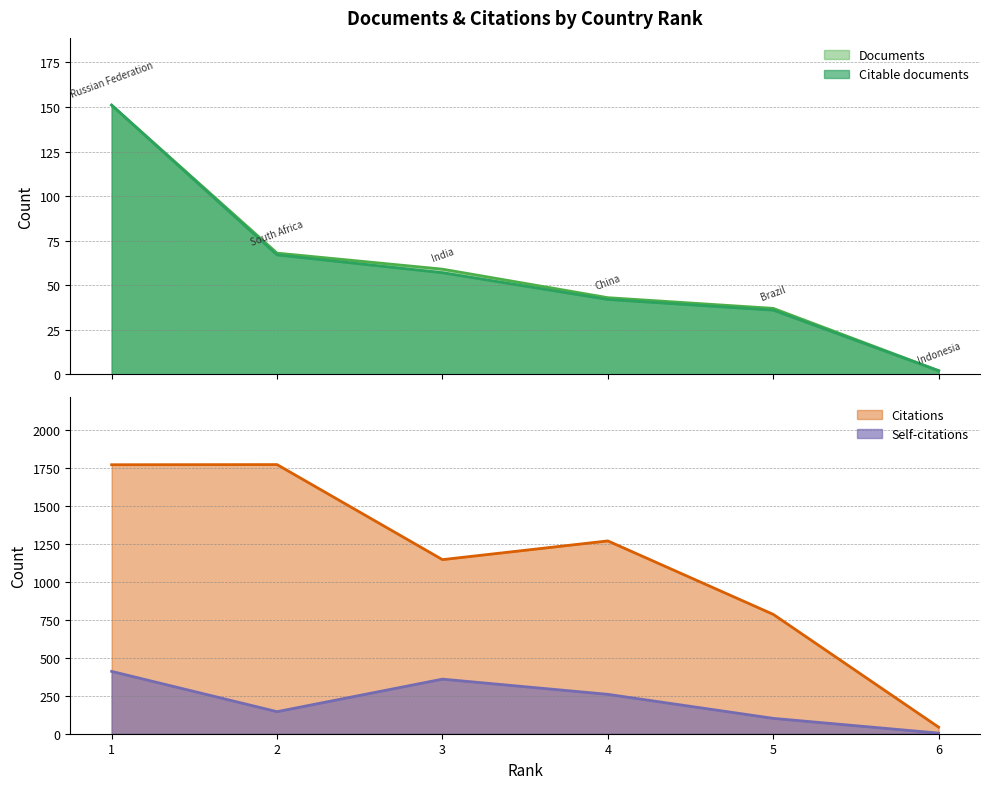

Which has a higher value, 2 or 4?

2